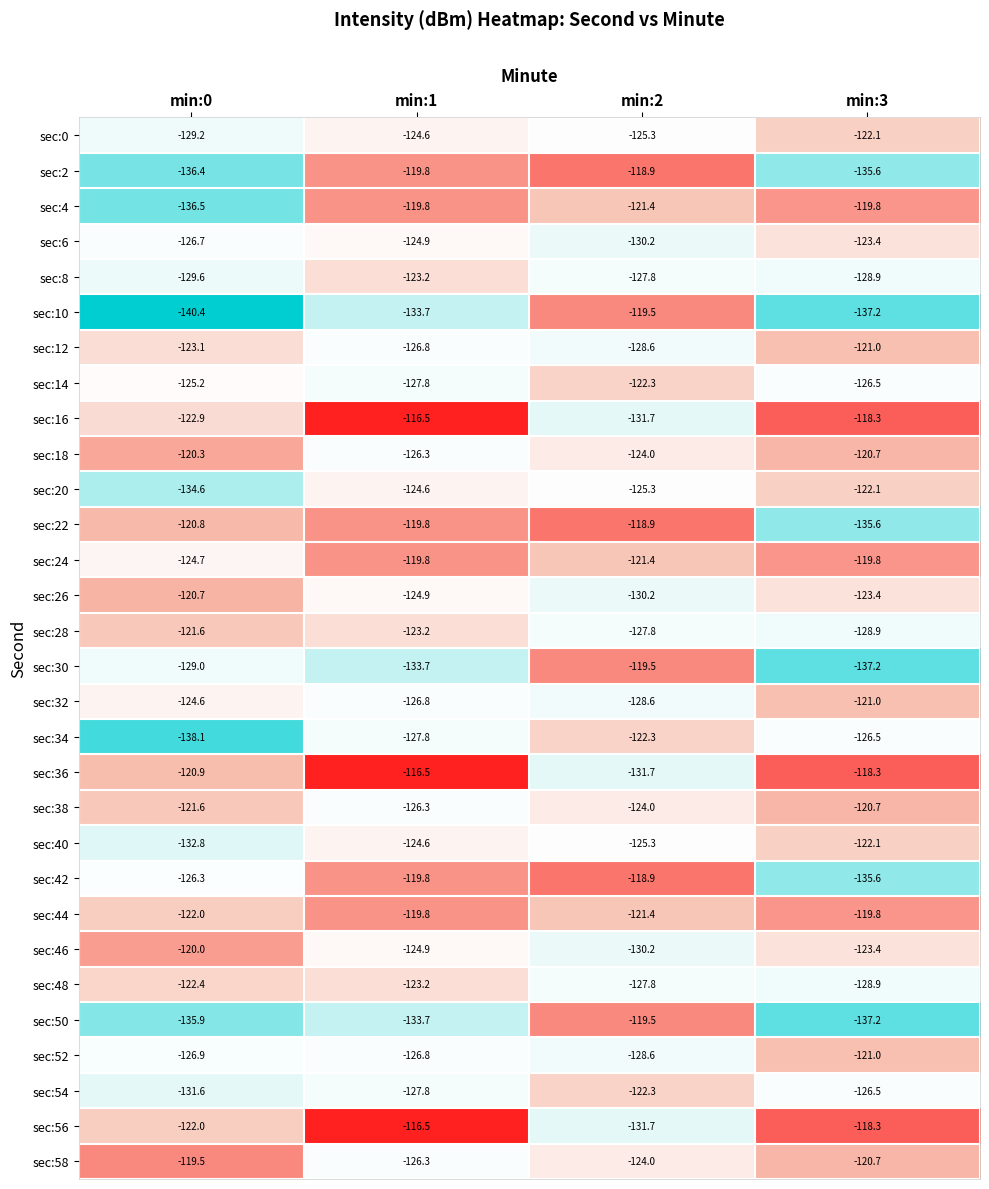

True or false: sec:10 has a value of -39.9 at min:3.

False